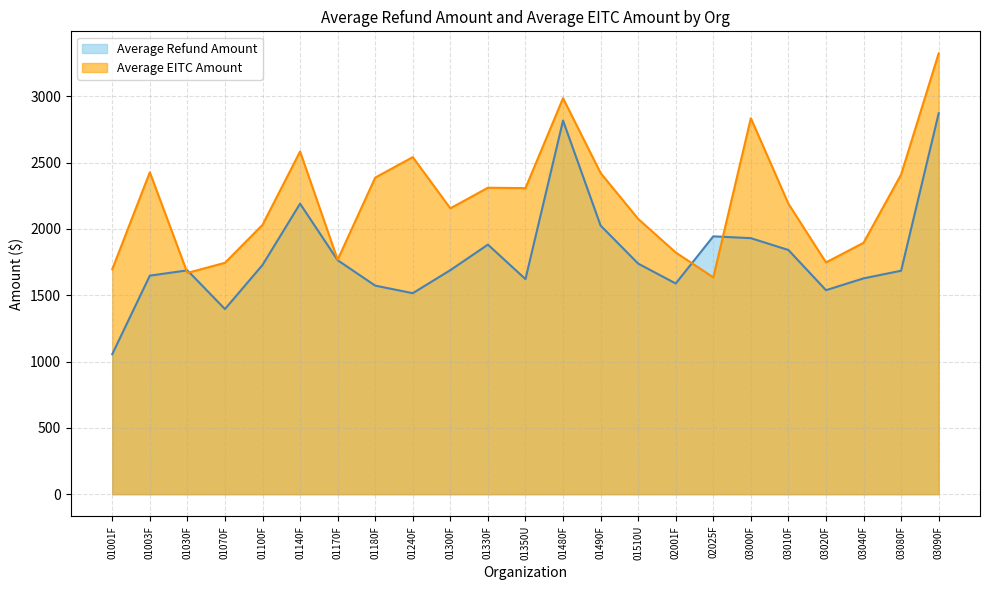

Count the number of data series in this chart.

2